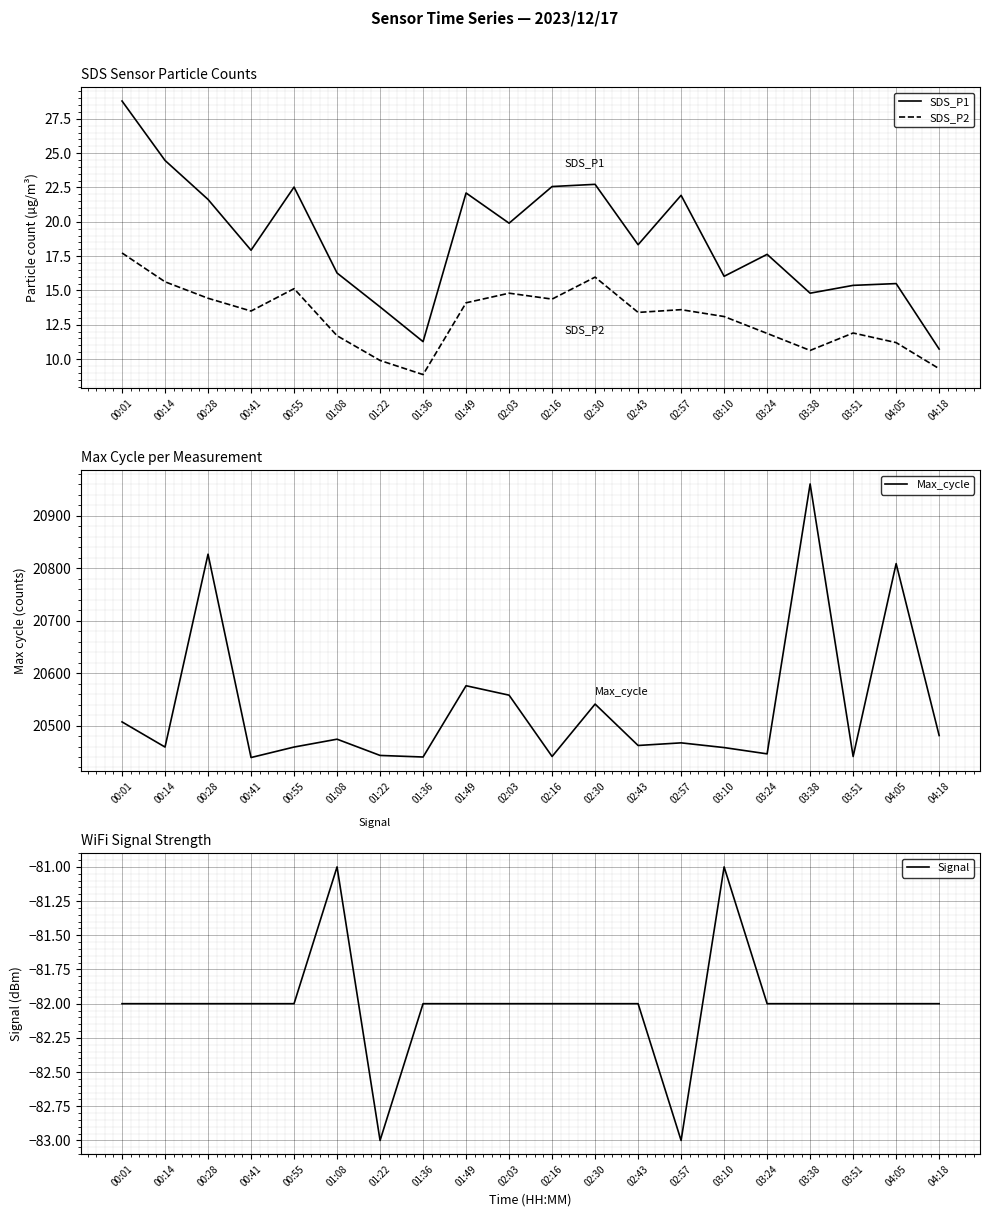

What position from the right is 03:38?

4